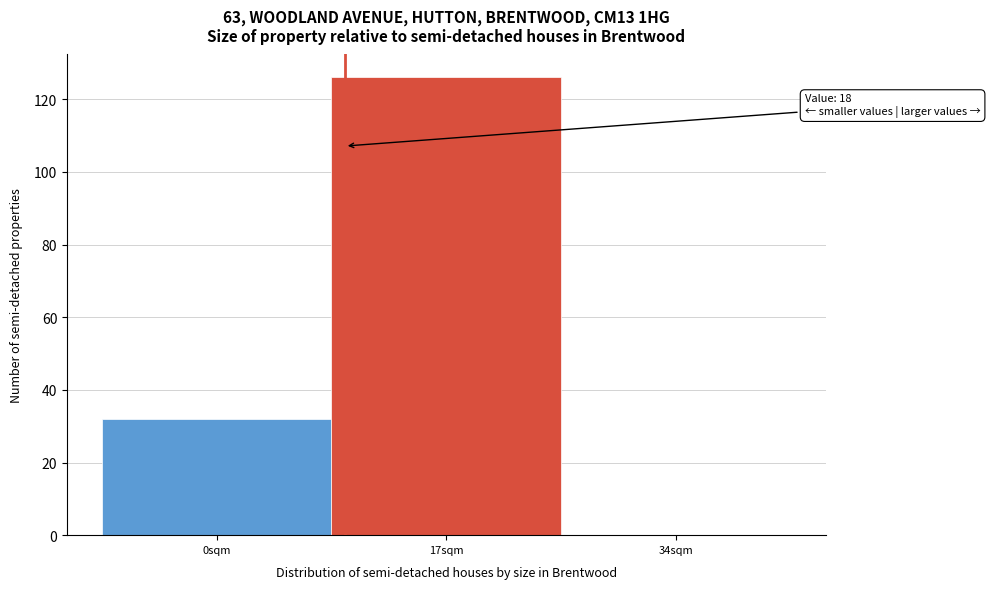

Reading right to left, list all the values displayed in this chart.

34sqm=0	17sqm=126	0sqm=32